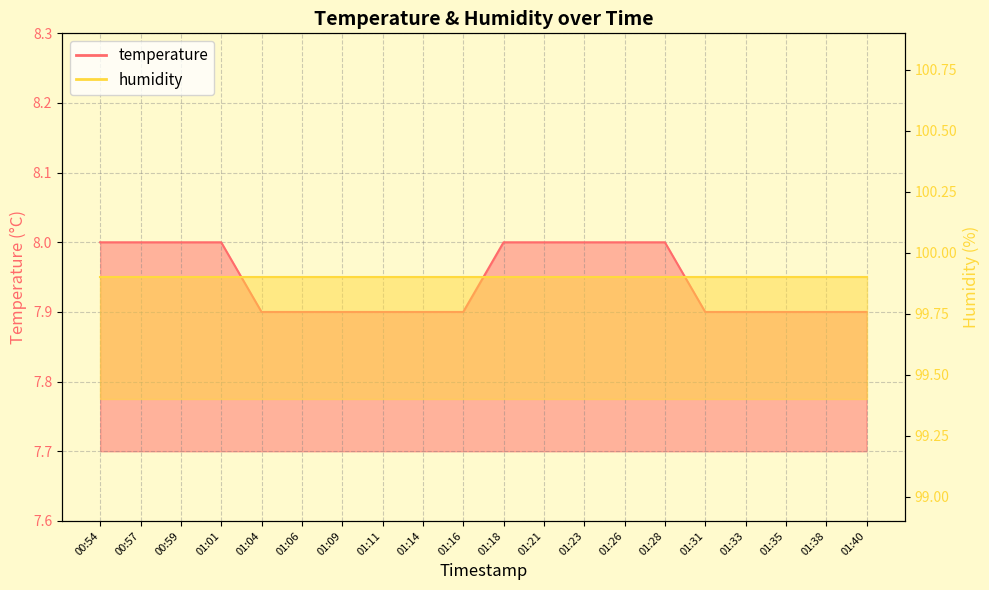

True or false: the data shows 10.6 at 01:09.

False